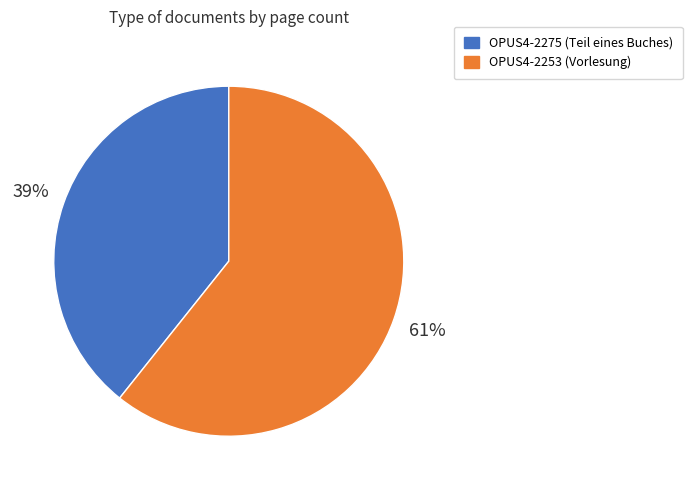

How many slices are in this pie chart?

2